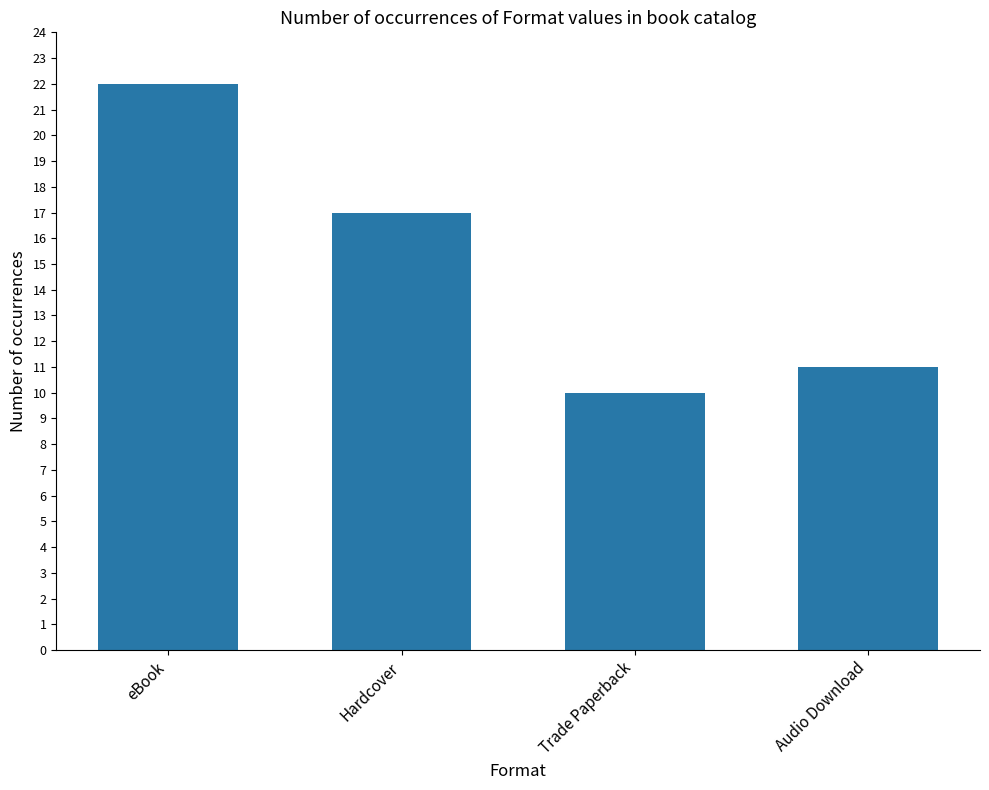

Does the chart contain stacked bars?

No